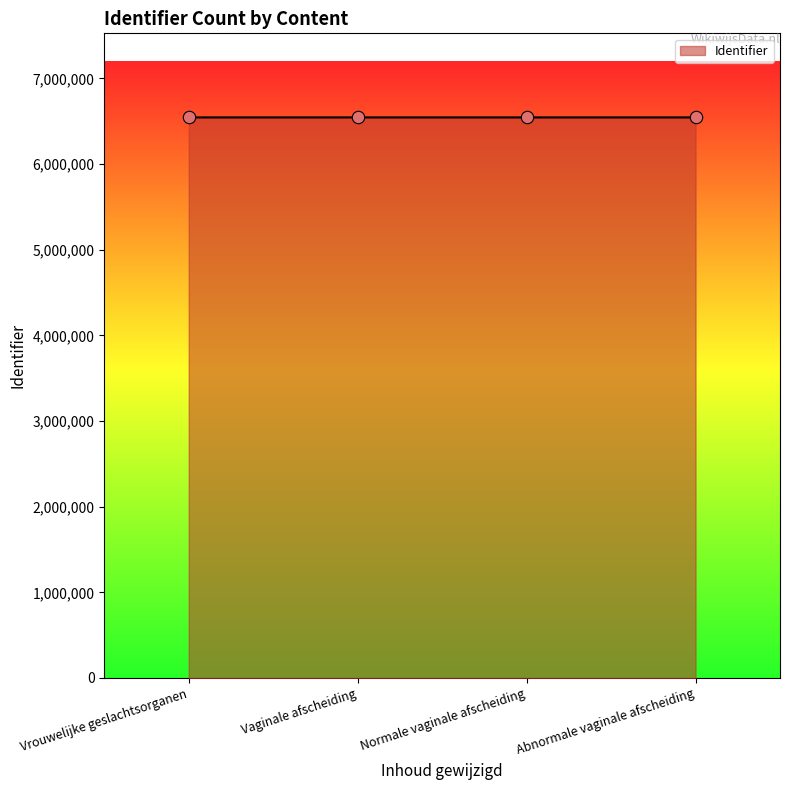

What is the change in value from Vrouwelijke geslachtsorganen to Abnormale vaginale afscheiding?

-19